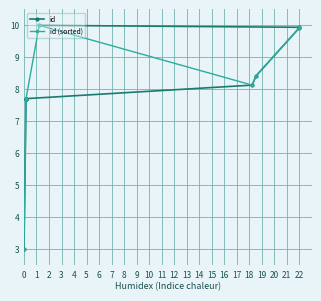

Is it true that id equals 16.2 at 22?

False